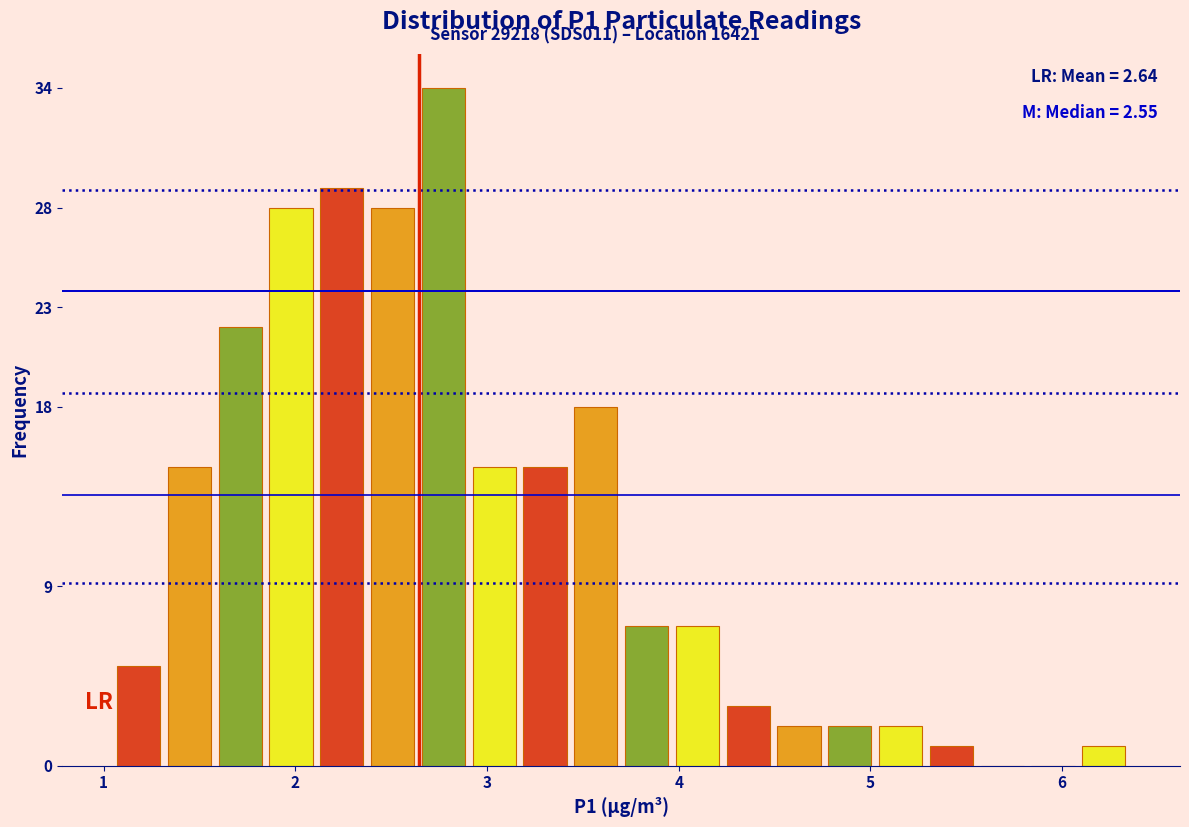

Read against the x-axis, roughly where is the centre of the tallest bar?

2.8